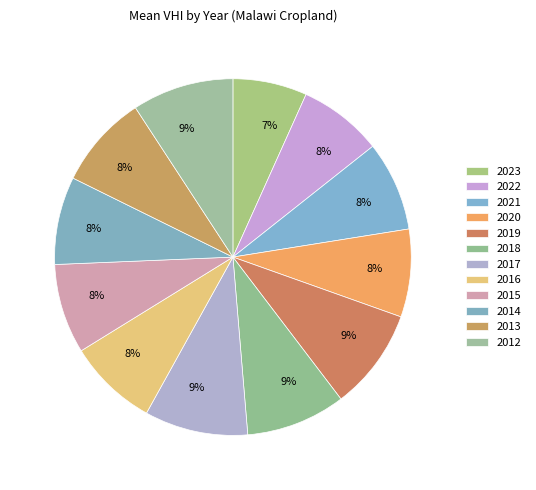

How many segments does this pie chart have?

12